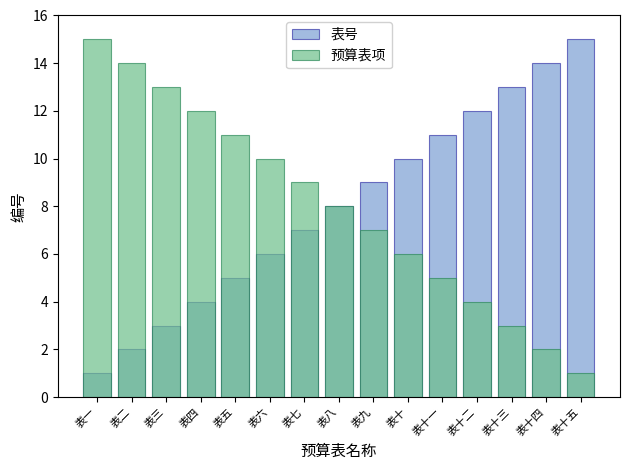

Is it true that 预算表项 equals 0 at 表十五?

False